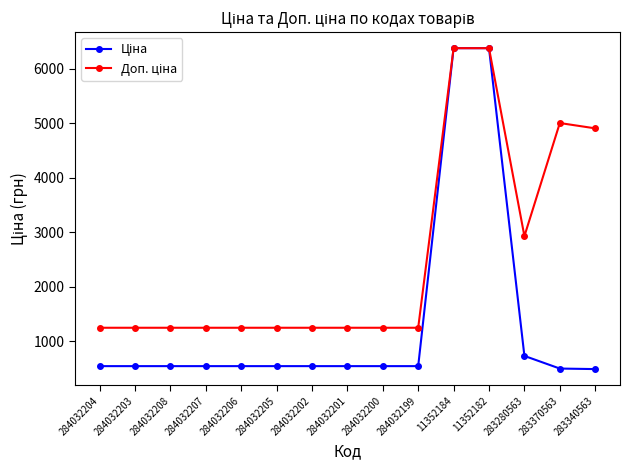

What is the label of the 3rd point from the right?

283280563